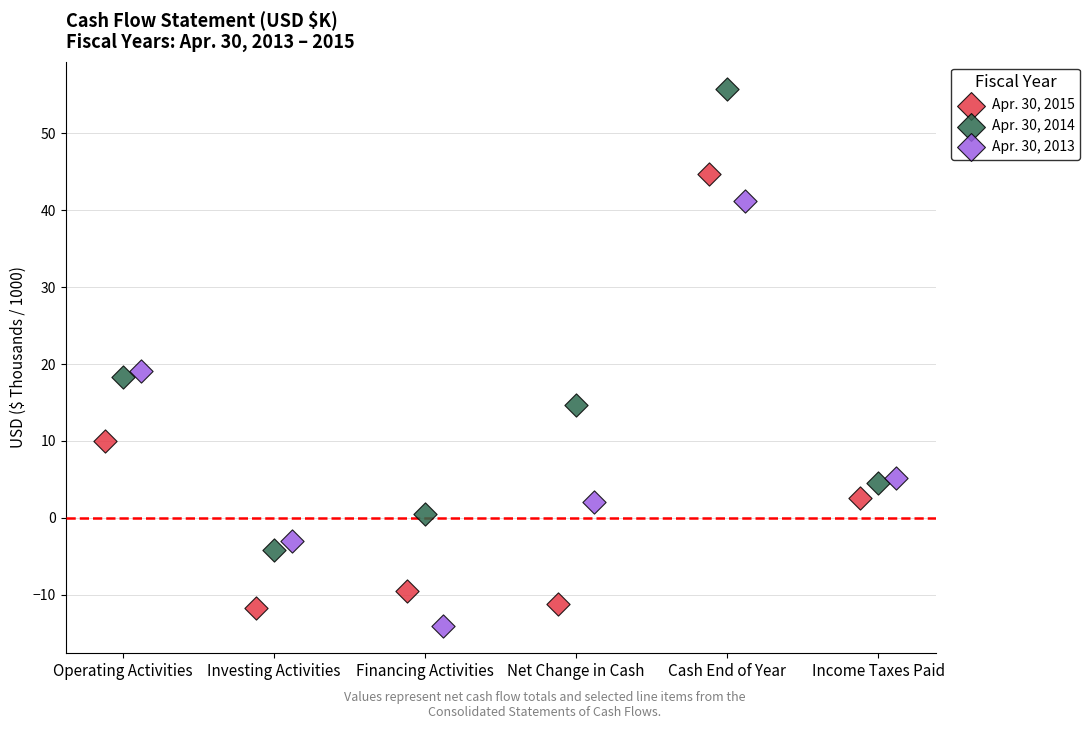

Which series has the largest Y range (max minus min)?

Apr. 30, 2014